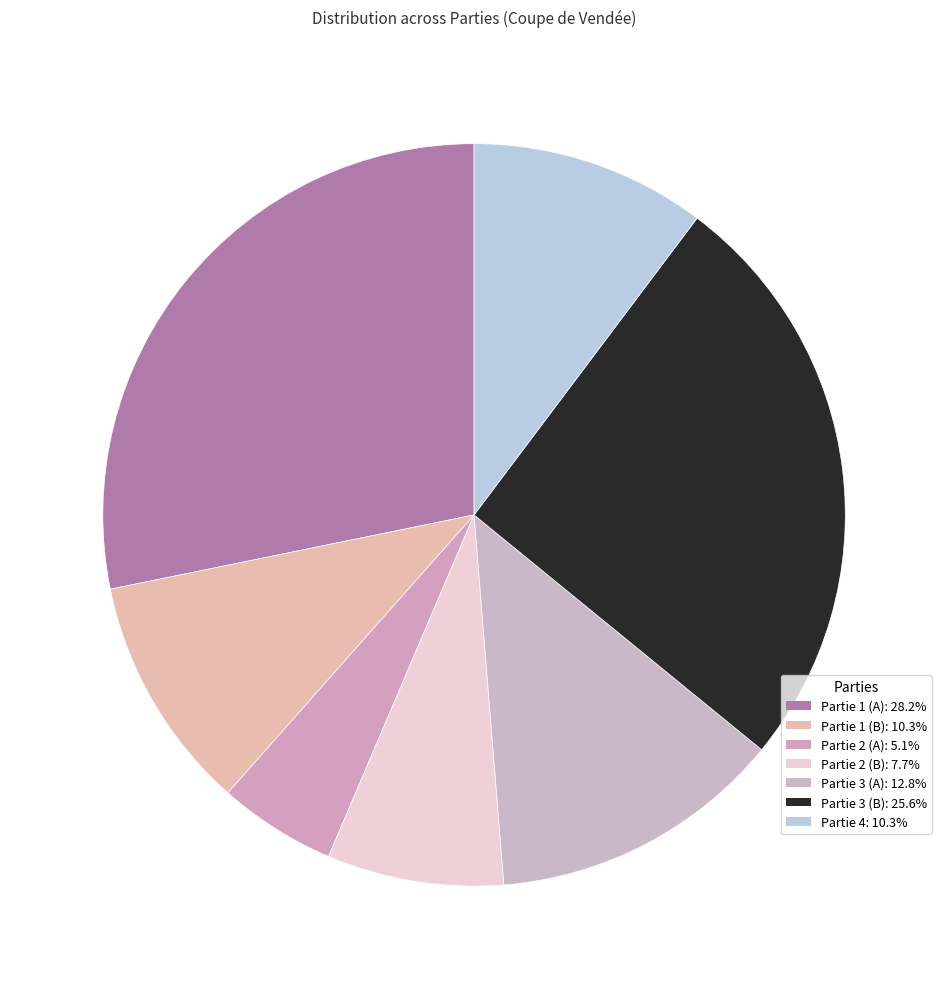

How many slices are in this pie chart?

7